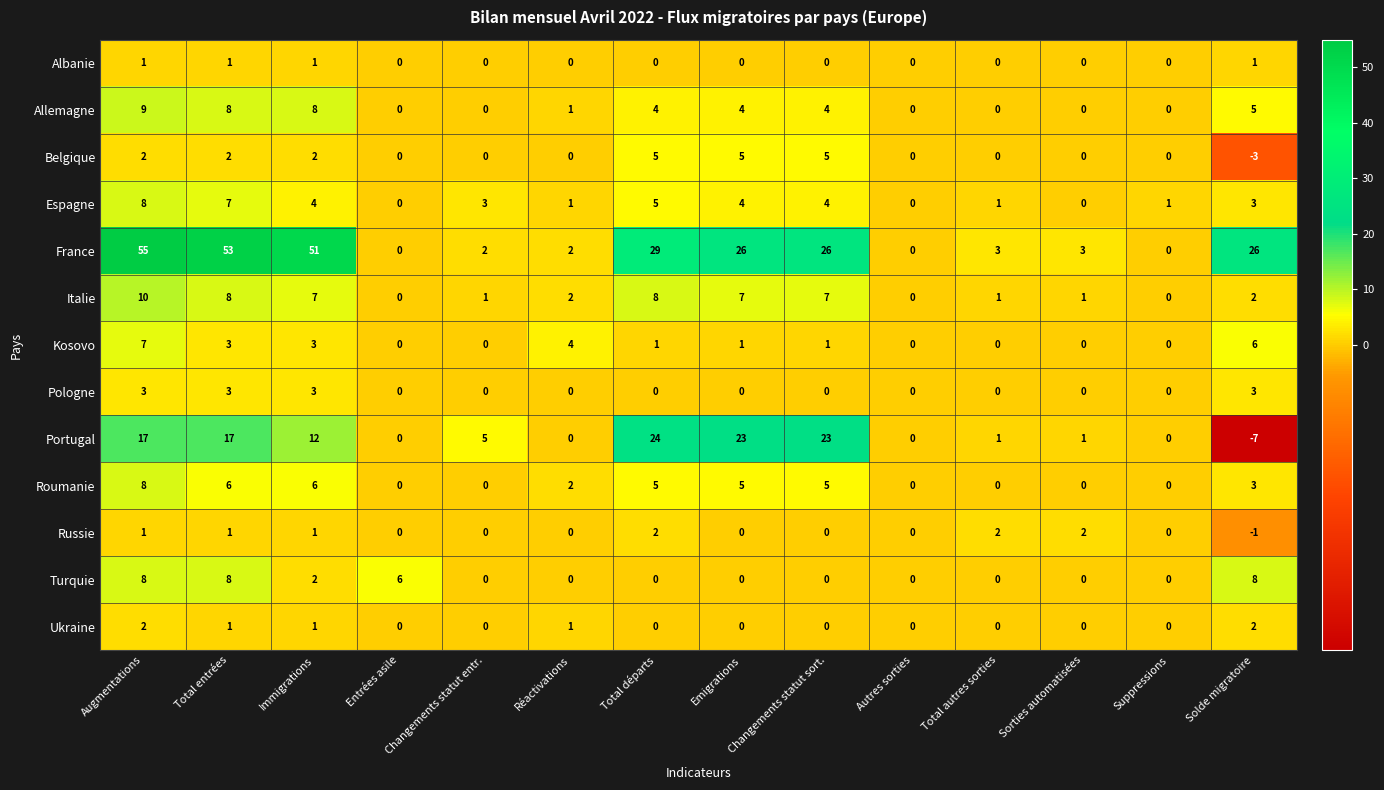

Which series has the largest range (max minus min)?

France